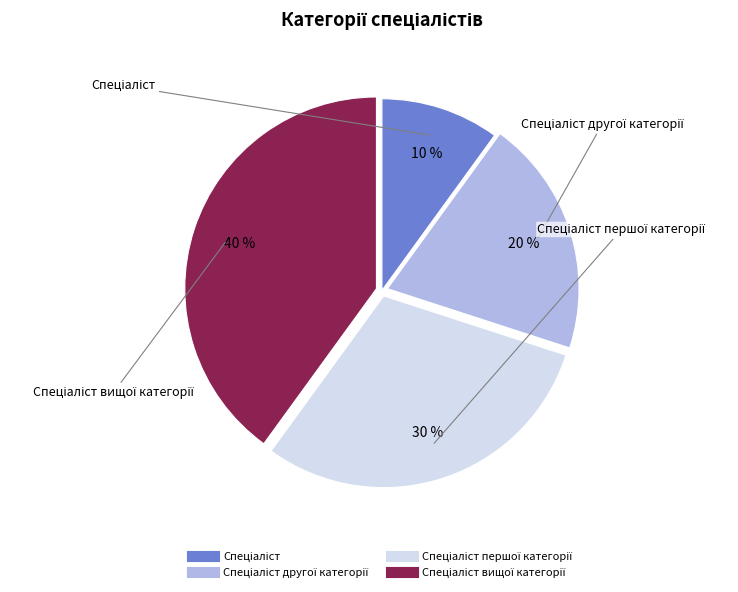

Is there a majority slice in this chart?

No